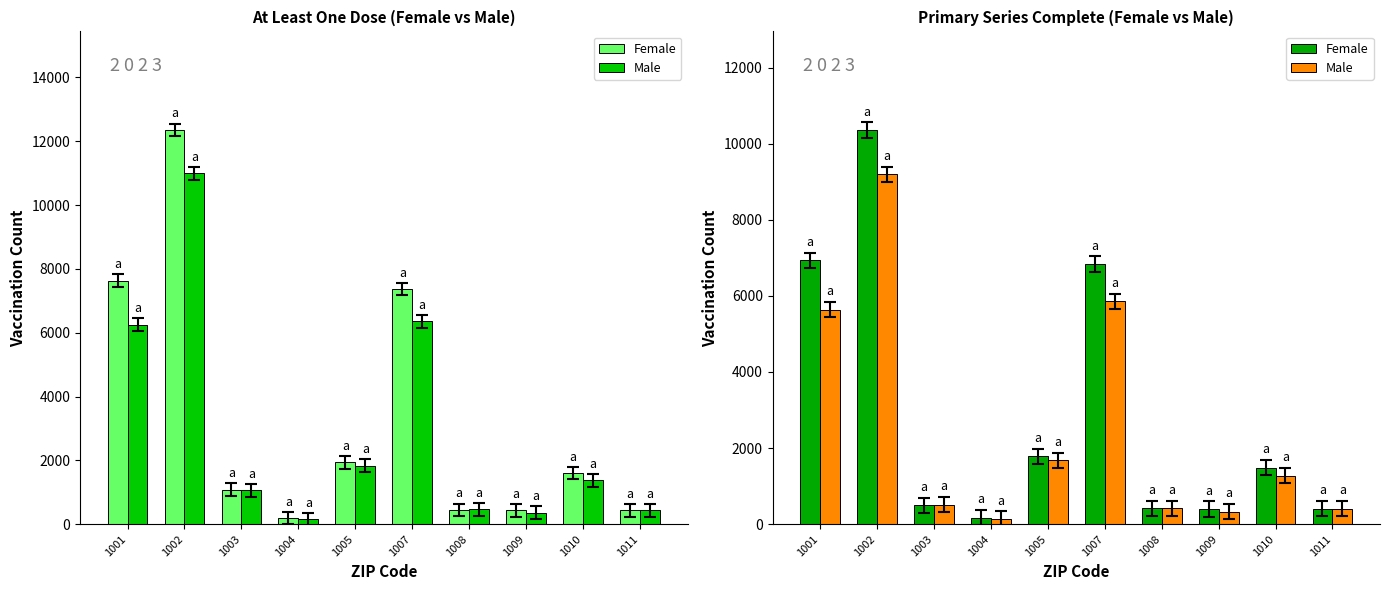

Reading right to left, extract all data points from this chart.

Female: 410	1485	400	418	6839	1788	176	495	10359	6930
Male: 405	1279	333	418	5862	1679	139	515	9199	5637